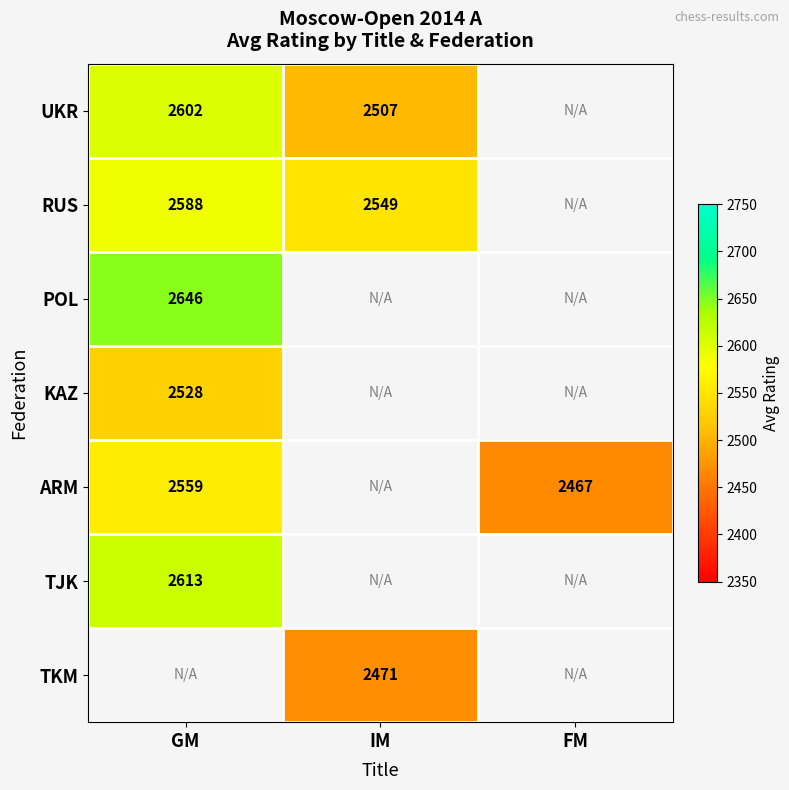

Which category has the highest value across all series?

GM